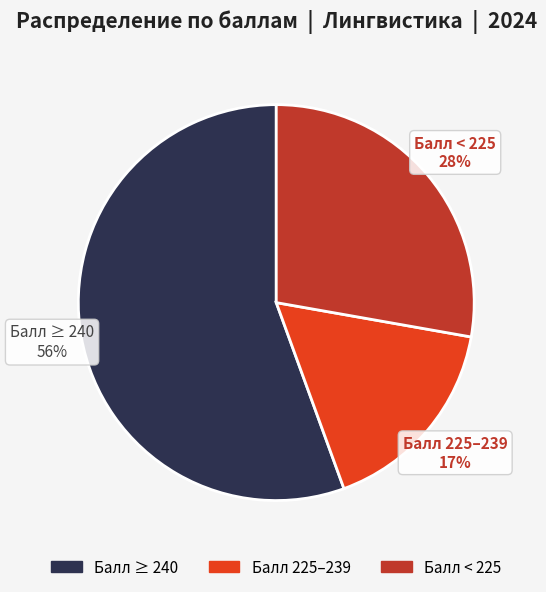

How many slices are in this pie chart?

3